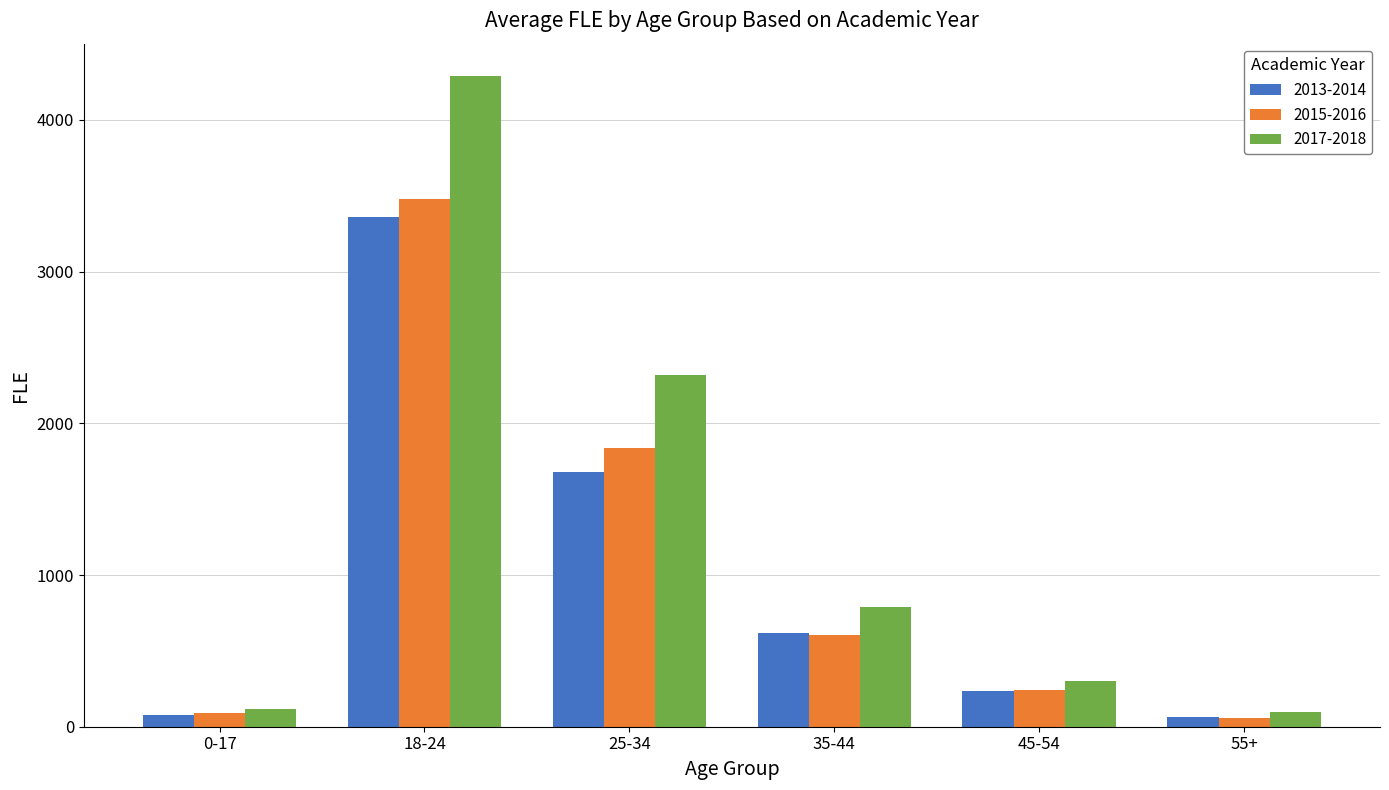

What is the spread (max minus min) of values at 25-34?

638.7